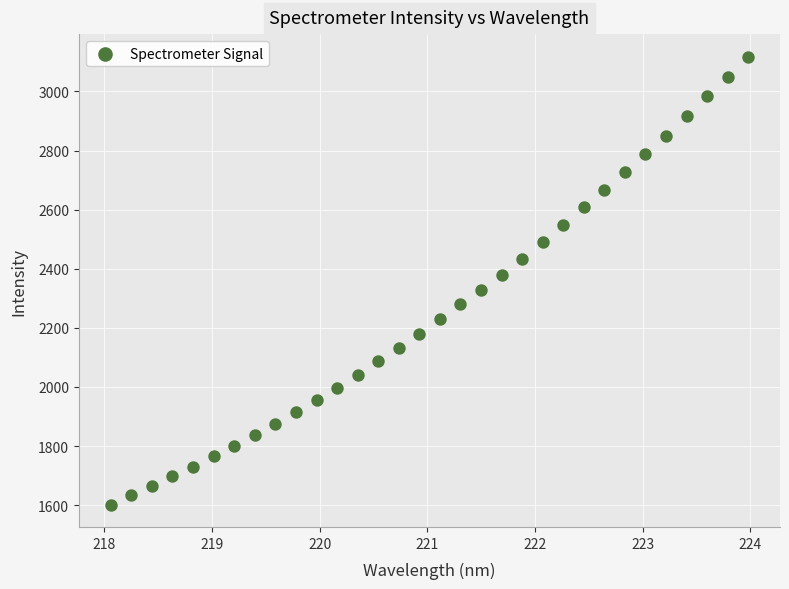

What is the range of X values (max minus min)?

5.9